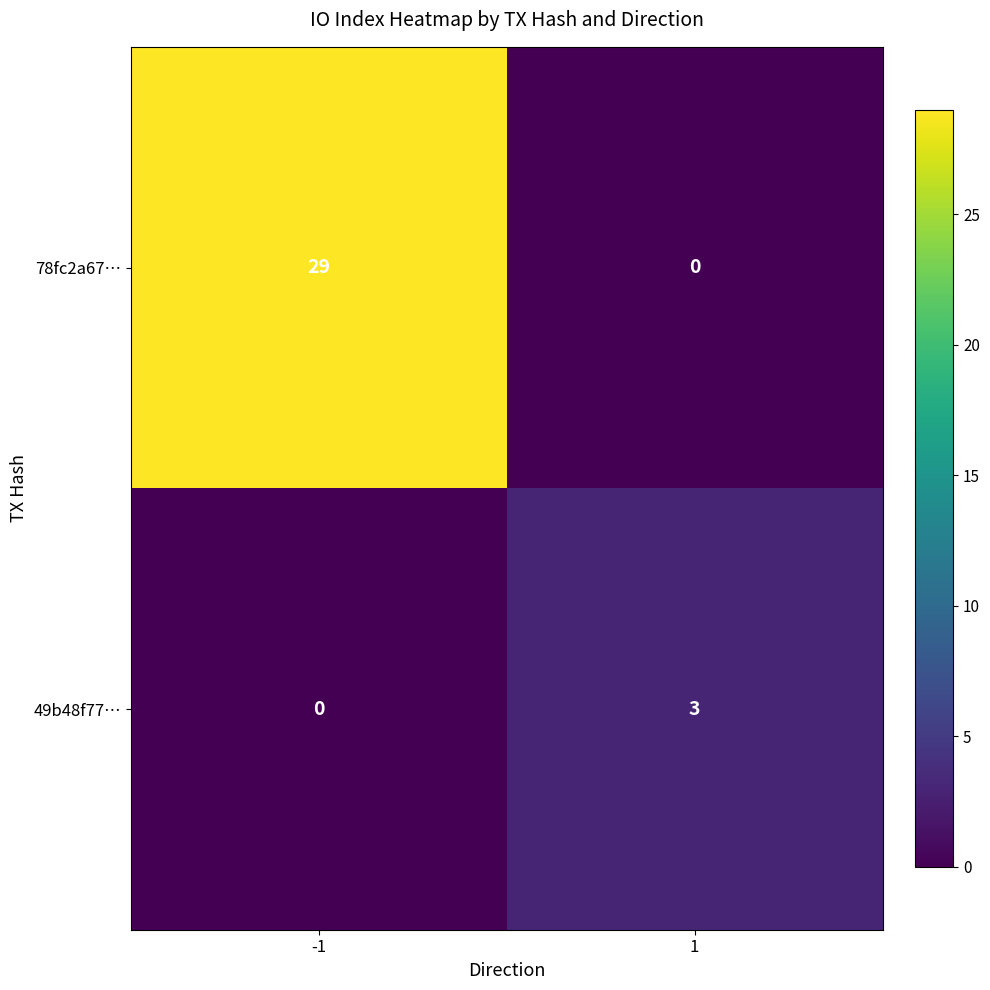

The 78fc2a67… series shows -9 at 1. True or false?

False